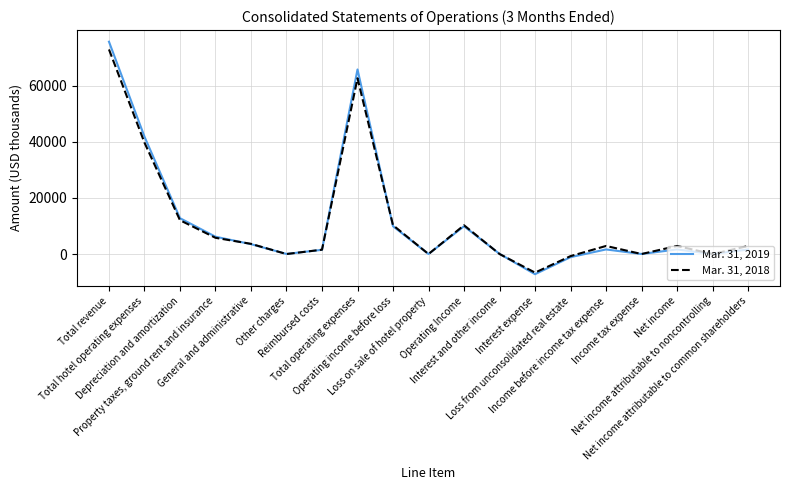

What is the sum of all Mar. 31, 2018 values?

219892